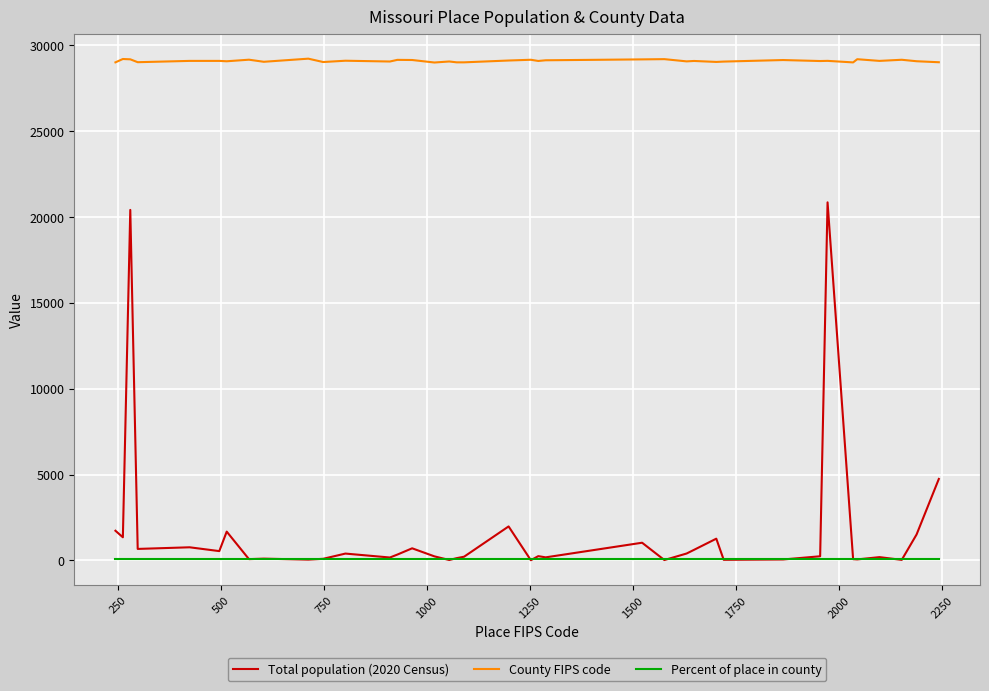

Which series has the largest total across all categories?

County FIPS code